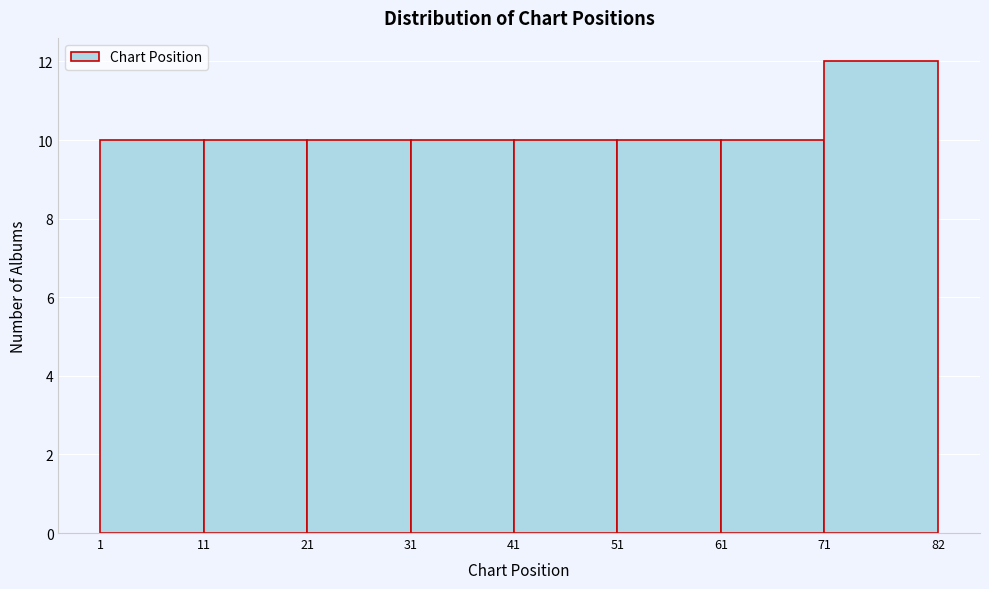

Which range on the x-axis has the tallest bar?

71 to 82